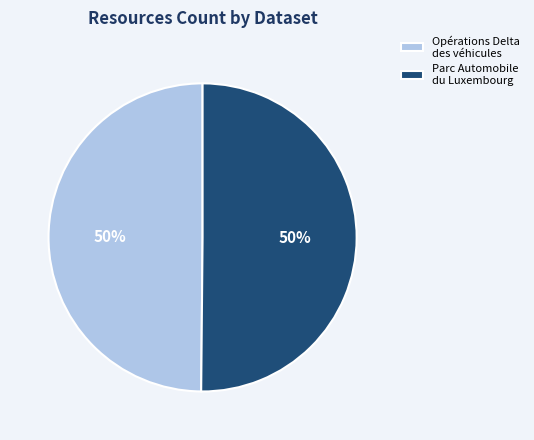

Is the sum of Parc Automobile du Luxembourg and Opérations Delta des véhicules greater than half?

Yes